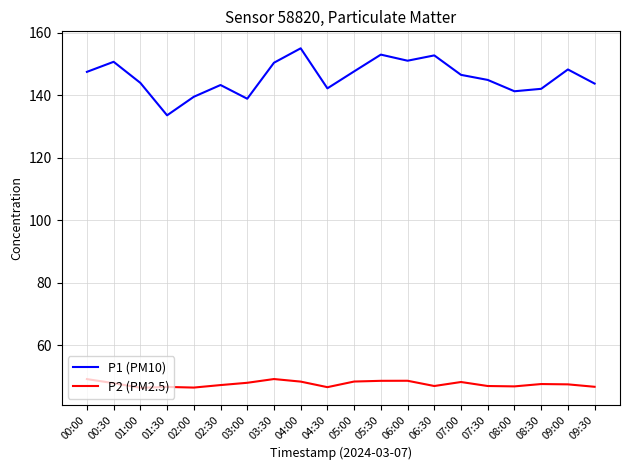

What position from the left is 05:00?

11